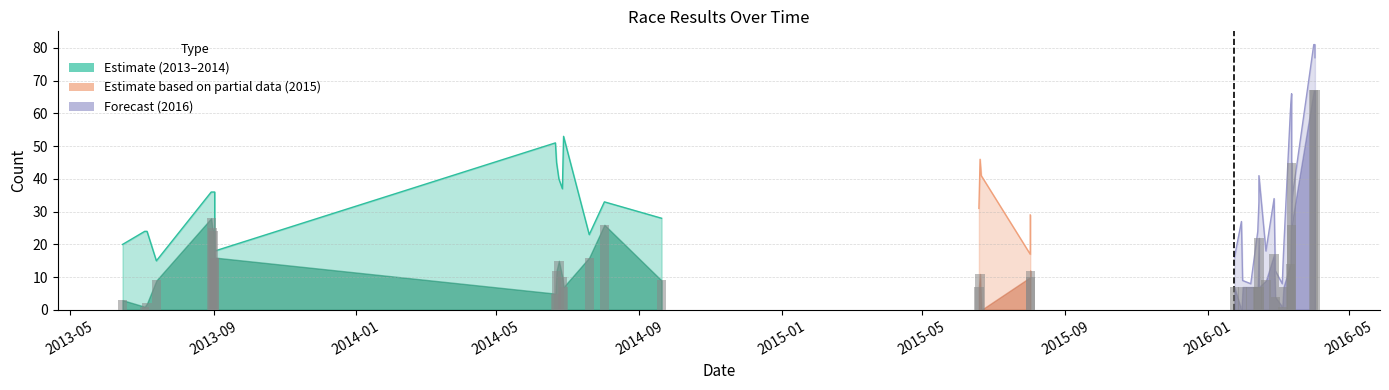

List the labels in order of Total Racers value, smallest first.

2016-02-07, 2016-03-05, 2016-01-31, 2016-02-28, 2013-07-14, 2016-01-24, 2015-08-02, 2016-03-06, 2013-09-02, 2016-02-20, 2013-06-15, 2014-07-20, 2013-07-04, 2013-07-06, 2016-02-13, 2016-01-30, 2014-09-20, 2015-08-02, 2015-06-19, 2014-08-02, 2016-02-14, 2016-03-13, 2016-02-27, 2013-08-30, 2013-08-31, 2013-09-01, 2013-09-02, 2014-06-27, 2014-06-24, 2015-06-21, 2016-02-14, 2014-06-22, 2015-06-20, 2014-06-21, 2014-06-28, 2016-03-12, 2016-03-13, 2016-04-02, 2016-04-01, 2016-04-02